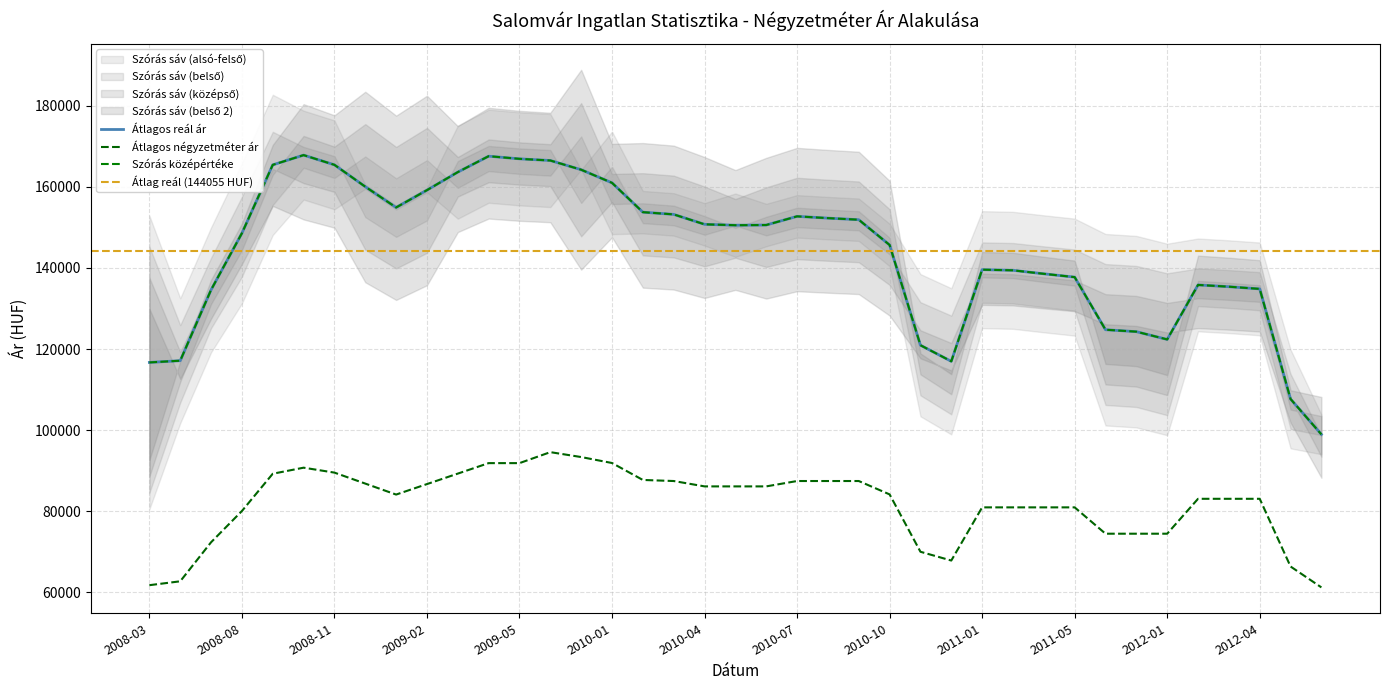

Where does the Átlagos reál ár series first go above 150532?

2008-09